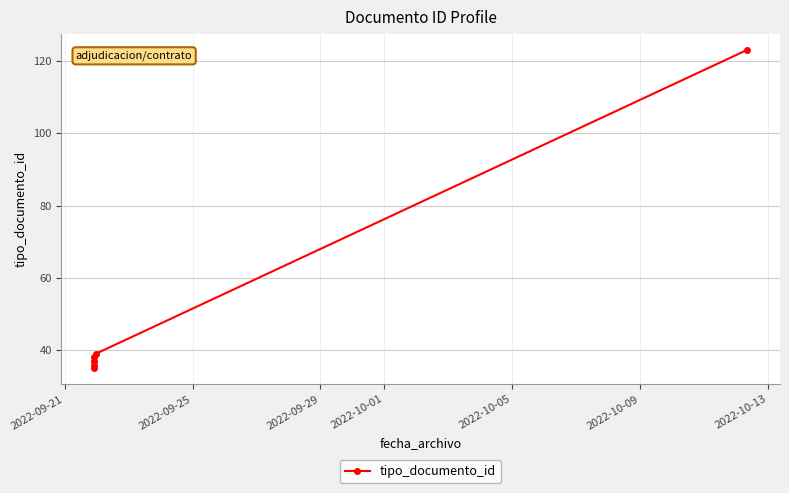

What position from the right is 2022-10-09?

1